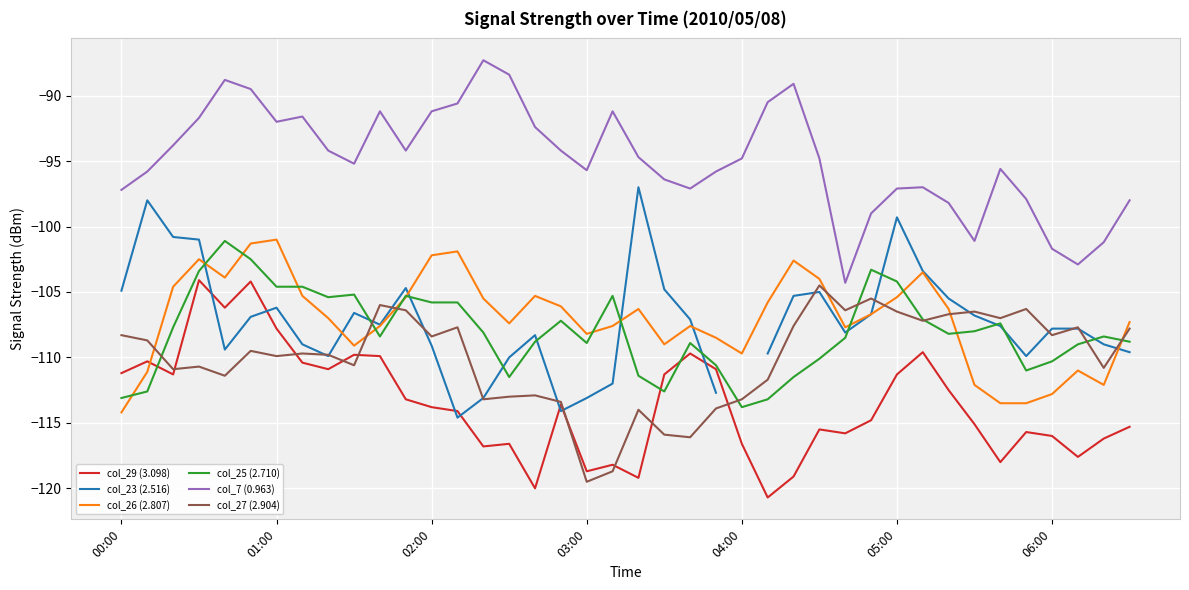

The col_7 (0.963) series shows -122.6 at 04:00. True or false?

False